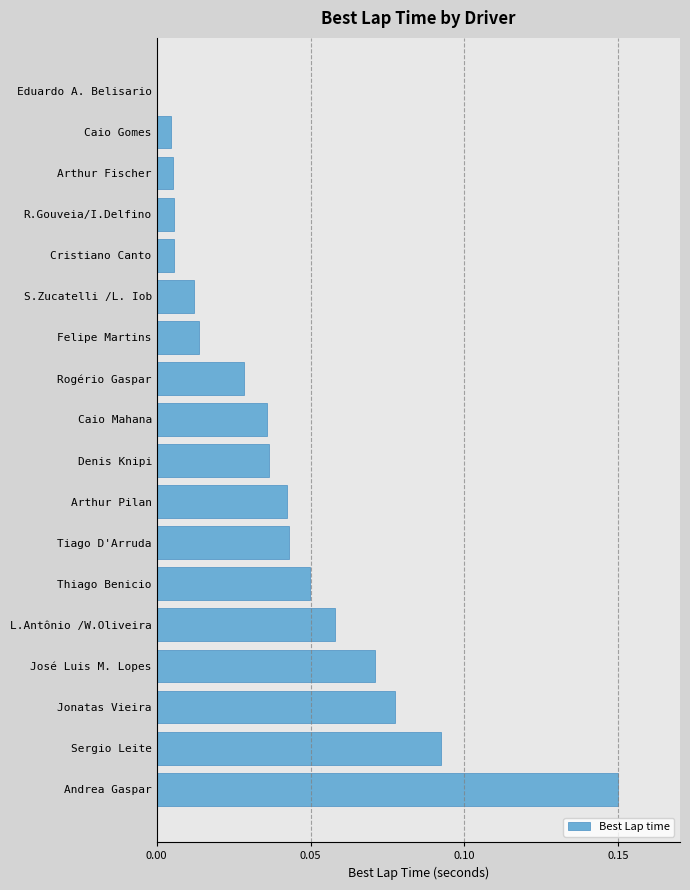

The chart shows a value of 0.1 at Eduardo A. Belisario. True or false?

False